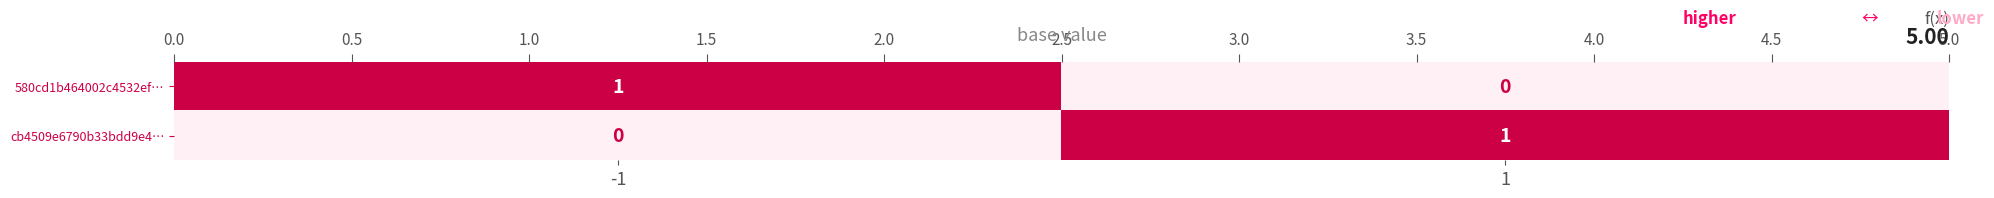

The cb4509e6790b33bdd9e4… series shows 1 at 1. True or false?

False